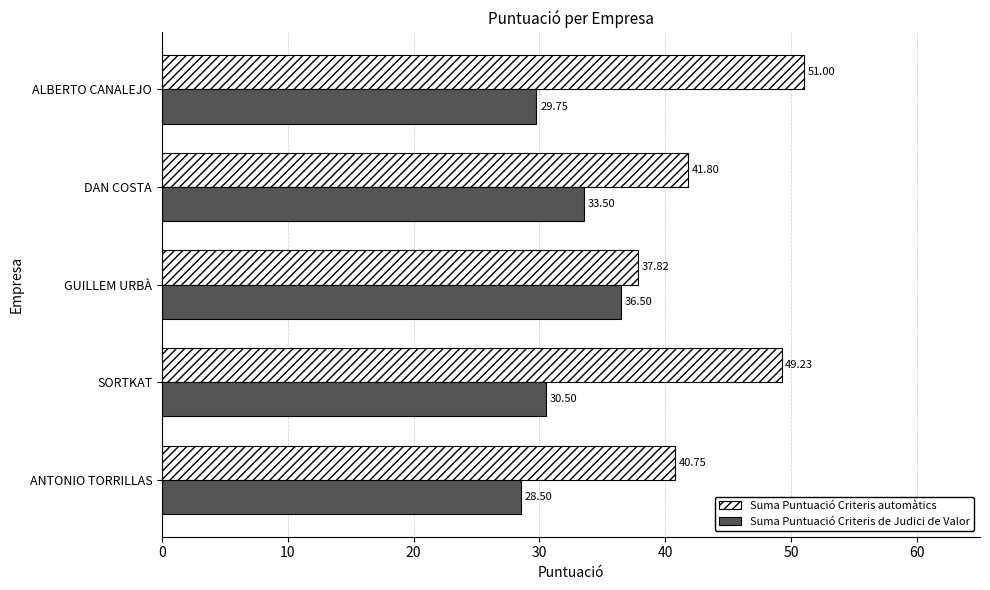

What are all the series names shown in the legend?

Suma Puntuació Criteris automàtics, Suma Puntuació Criteris de Judici de Valor